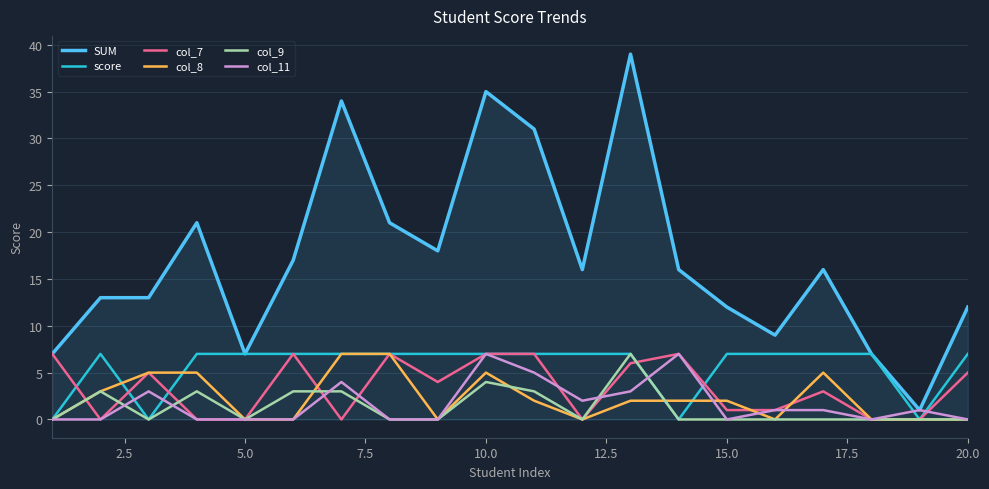

Reading left to right, list all the values displayed in this chart.

SUM: 7	13	13	21	7	17	34	21	18	35	31	16	39	16	12	9	16	7	1	12
score: 0	7	0	7	7	7	7	7	7	7	7	7	7	0	7	7	7	7	0	7
col_7: 7	0	5	0	0	7	0	7	4	7	7	0	6	7	1	1	3	0	0	5
col_8: 0	3	5	5	0	0	7	7	0	5	2	0	2	2	2	0	5	0	0	0
col_9: 0	3	0	3	0	3	3	0	0	4	3	0	7	0	0	0	0	0	0	0
col_11: 0	0	3	0	0	0	4	0	0	7	5	2	3	7	0	1	1	0	1	0